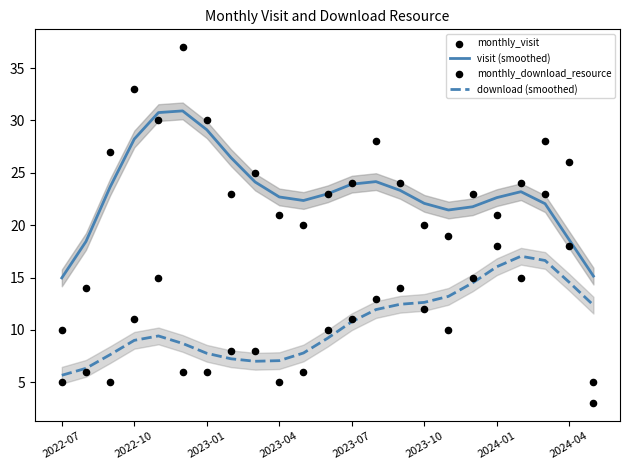

What are all the series names shown in the legend?

visit (smoothed), download (smoothed), monthly_visit, monthly_download_resource